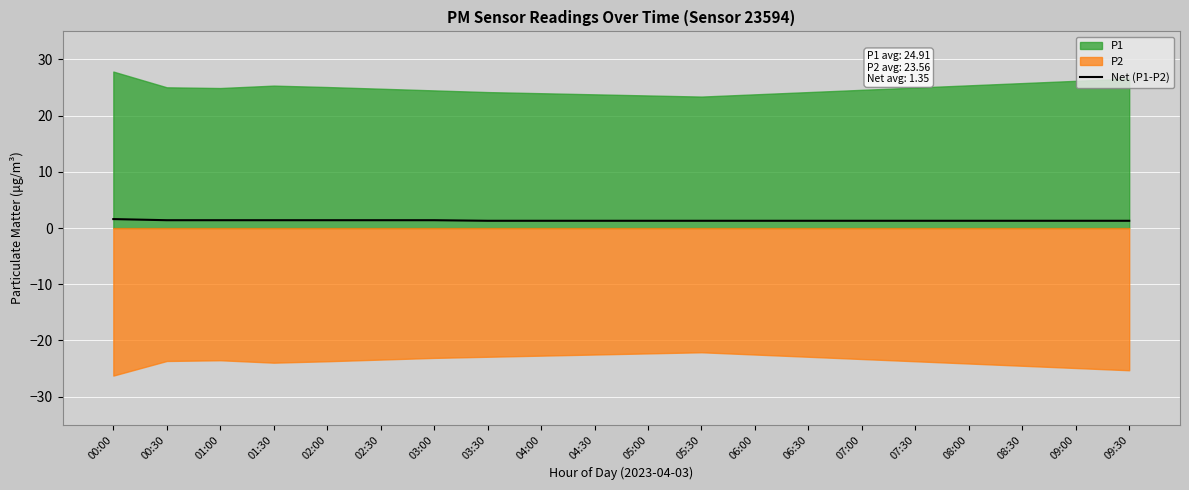

What is the approximate value at 06:00?

1.3